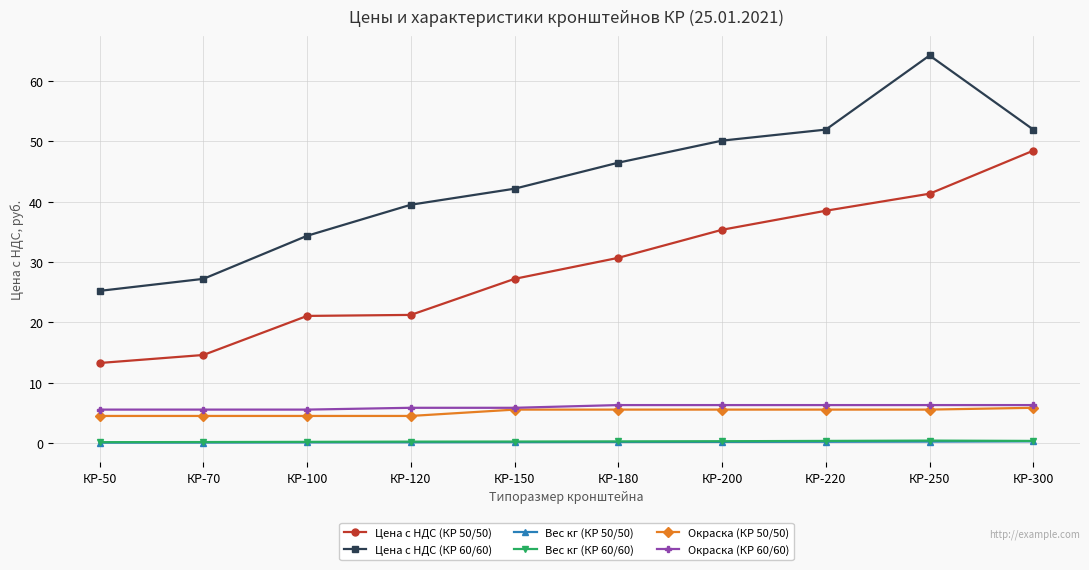

What is the sum of the Вес кг (КР 50/50) values at КР-120 and КР-150?

0.3